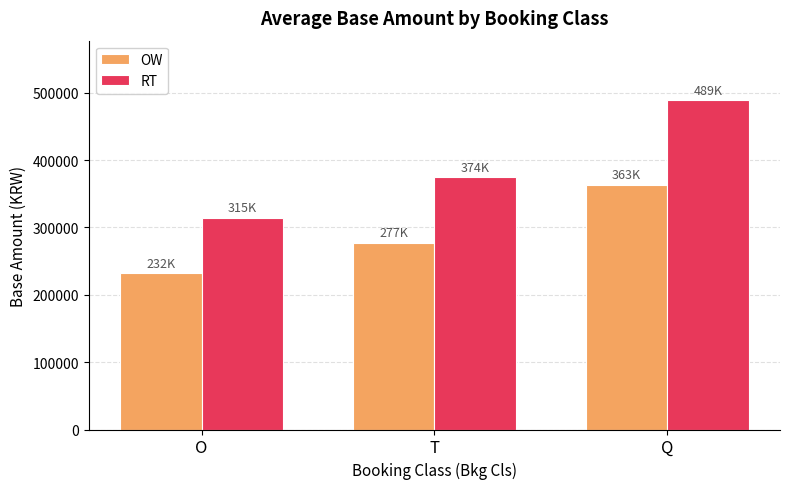

Count the number of categories in the chart.

3